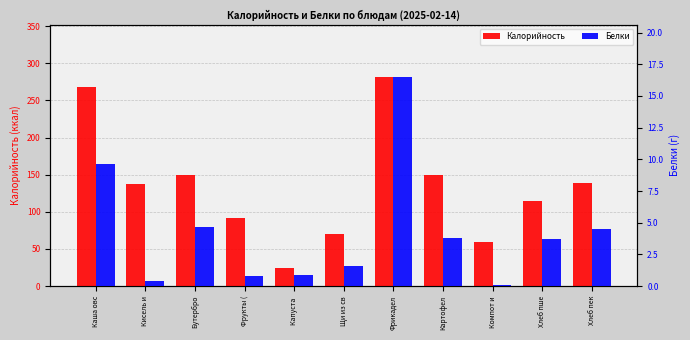

Reading right to left, list all the values displayed in this chart.

Калорийность: 138.5	114.8	59.2	149.2	281.5	70.4	24.4	91.2	149.8	138.0	267.4
Белки: 4.5	3.7	0.1	3.8	16.5	1.6	0.9	0.8	4.7	0.4	9.6